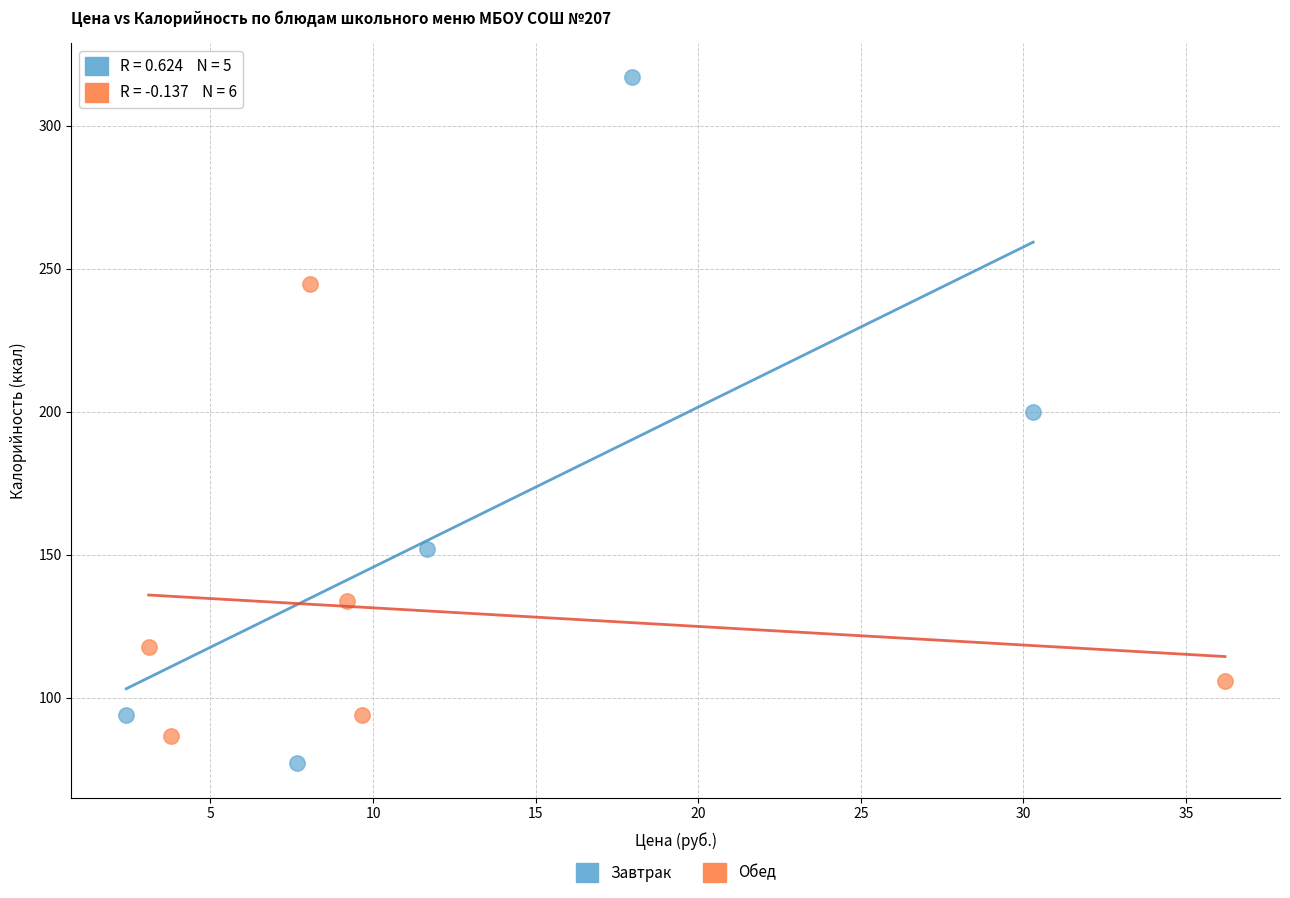

Which series contains the lowest Y value?

Завтрак